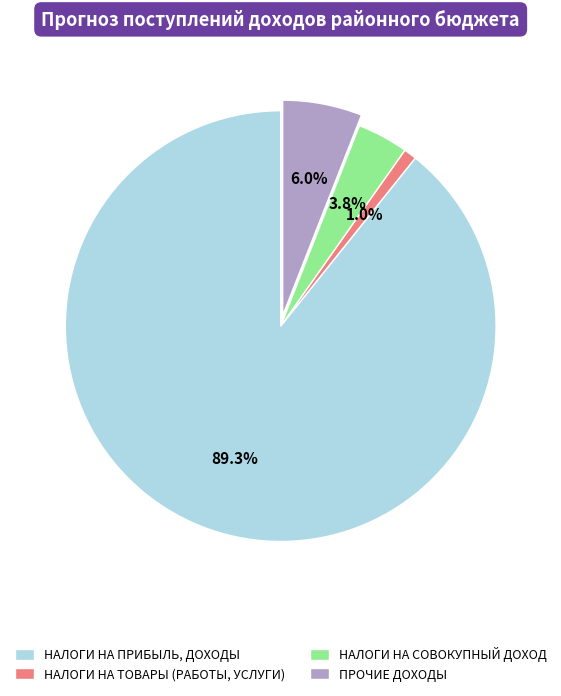

Is НАЛОГИ НА ПРИБЫЛЬ, ДОХОДЫ the majority of the pie?

Yes